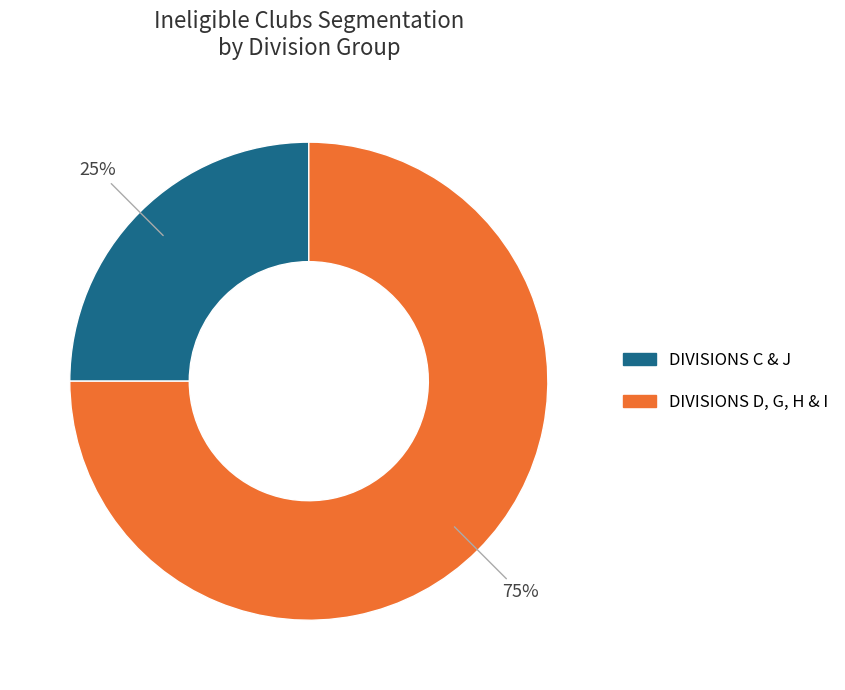

Is there a majority slice in this chart?

Yes